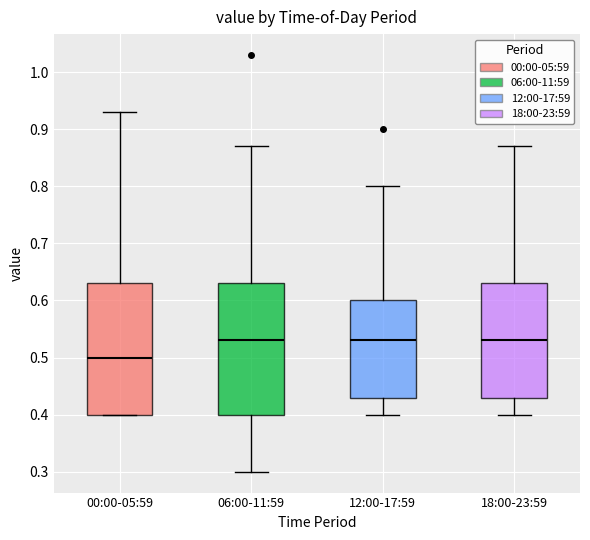

Reading left to right, read every box against the y-axis: the position of its median line, the range the box covers, and the ends of its whiskers. The values are not printed on the chart, so give them approximately, as read against the axis.

00:00-05:59: median 0.50, box 0.40 to 0.63, whiskers 0.40 to 0.93
06:00-11:59: median 0.53, box 0.40 to 0.63, whiskers 0.30 to 0.87
12:00-17:59: median 0.53, box 0.43 to 0.60, whiskers 0.40 to 0.80
18:00-23:59: median 0.53, box 0.43 to 0.63, whiskers 0.40 to 0.87